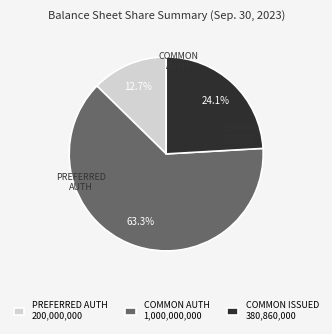

Rank the categories by value from highest to lowest.

COMMON AUTH 1,000,000,000, COMMON ISSUED 380,860,000, PREFERRED AUTH 200,000,000